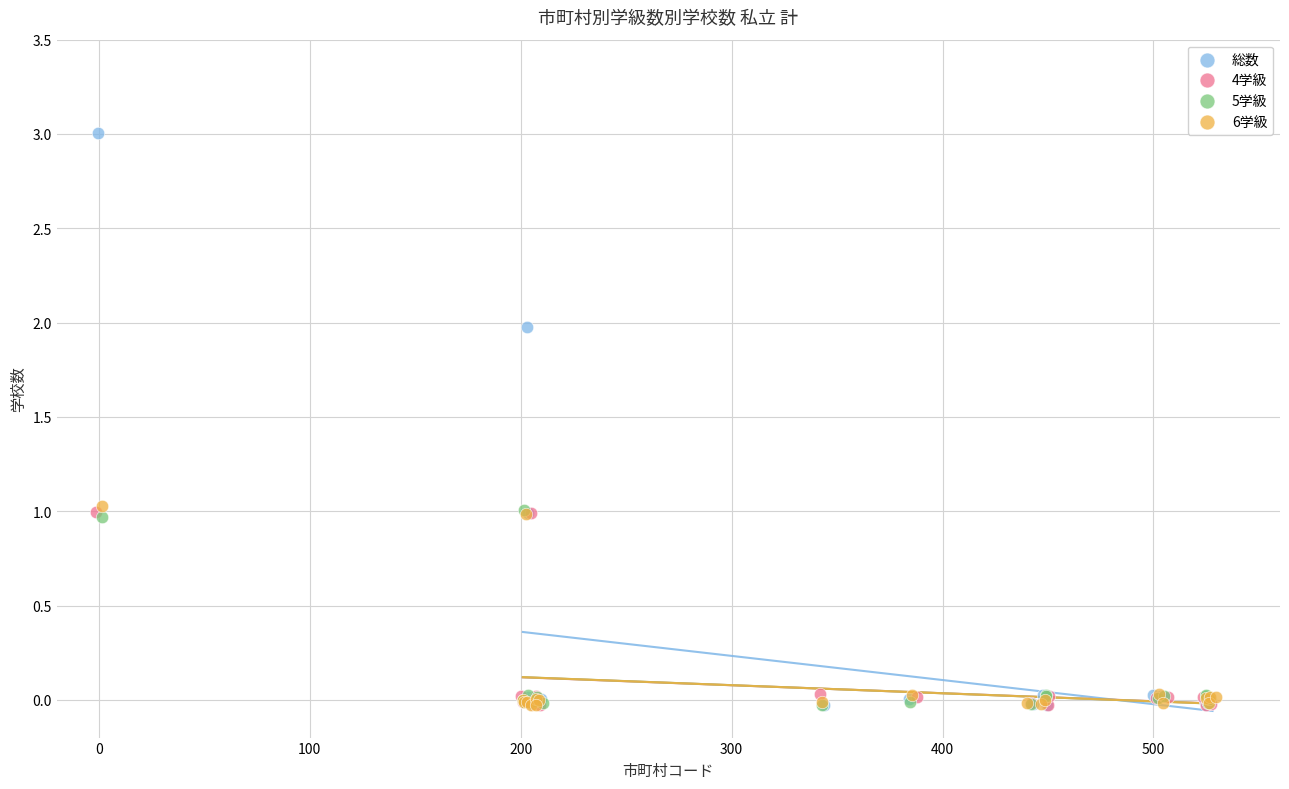

Which series has the largest Y range (max minus min)?

総数